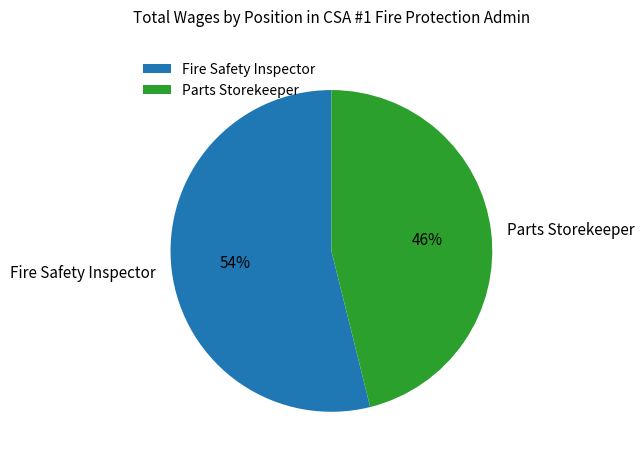

What is the ratio of the value at Parts Storekeeper to the value at Fire Safety Inspector?

0.9